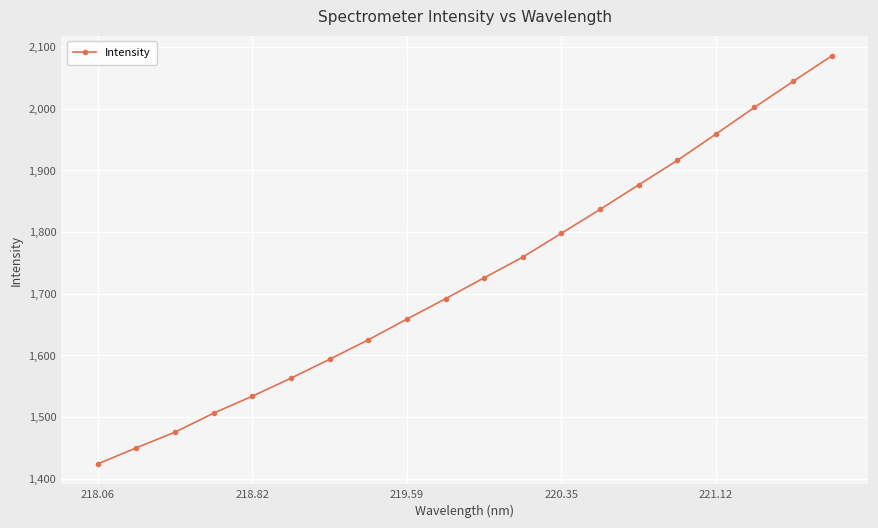

What is the minimum value shown in the chart?

1424.0